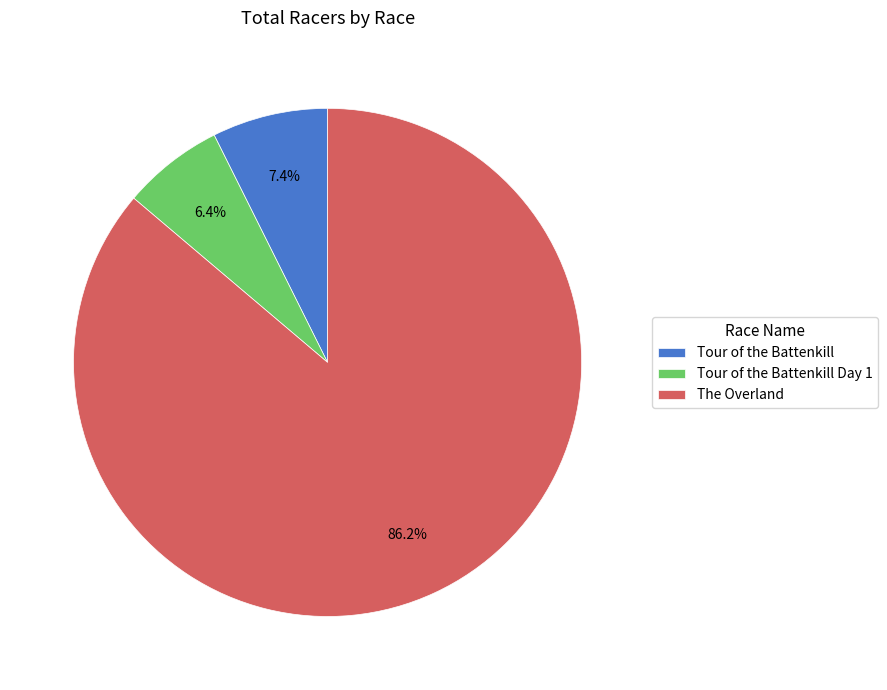

Which slice is the smallest?

Tour of the Battenkill Day 1